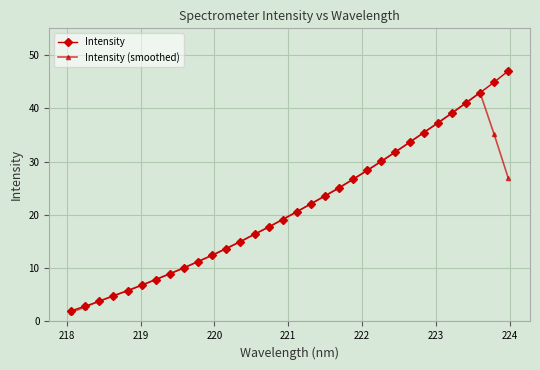

How many data points in Intensity (smoothed) are above 20?

16